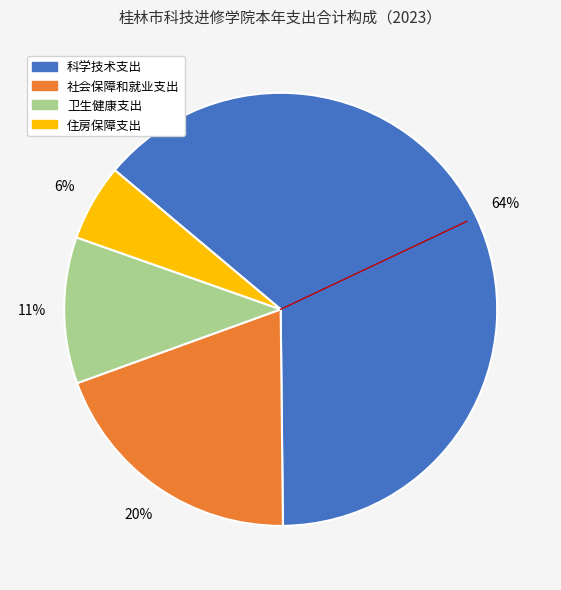

Which slice represents more than half of the pie?

科学技术支出